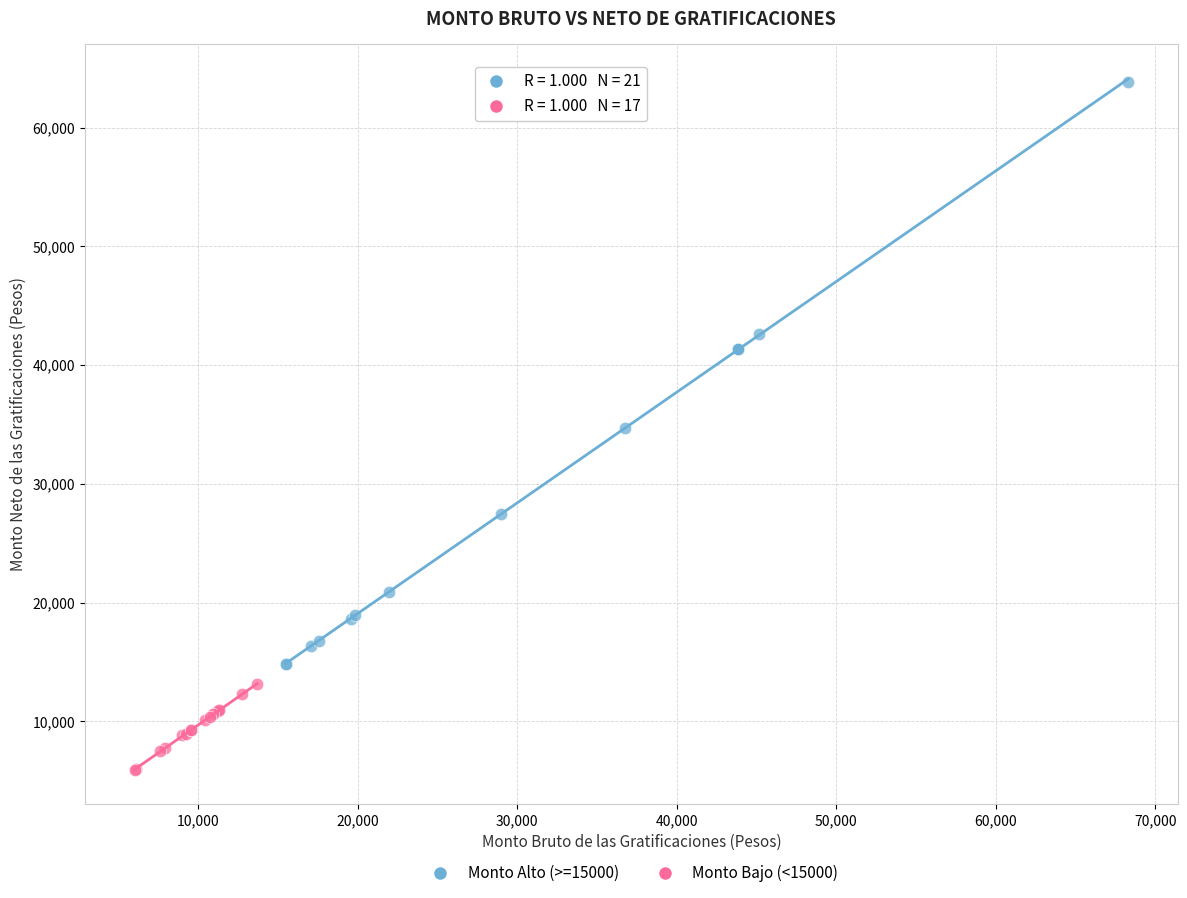

Which series contains the lowest Y value?

Monto Bajo (<15000)